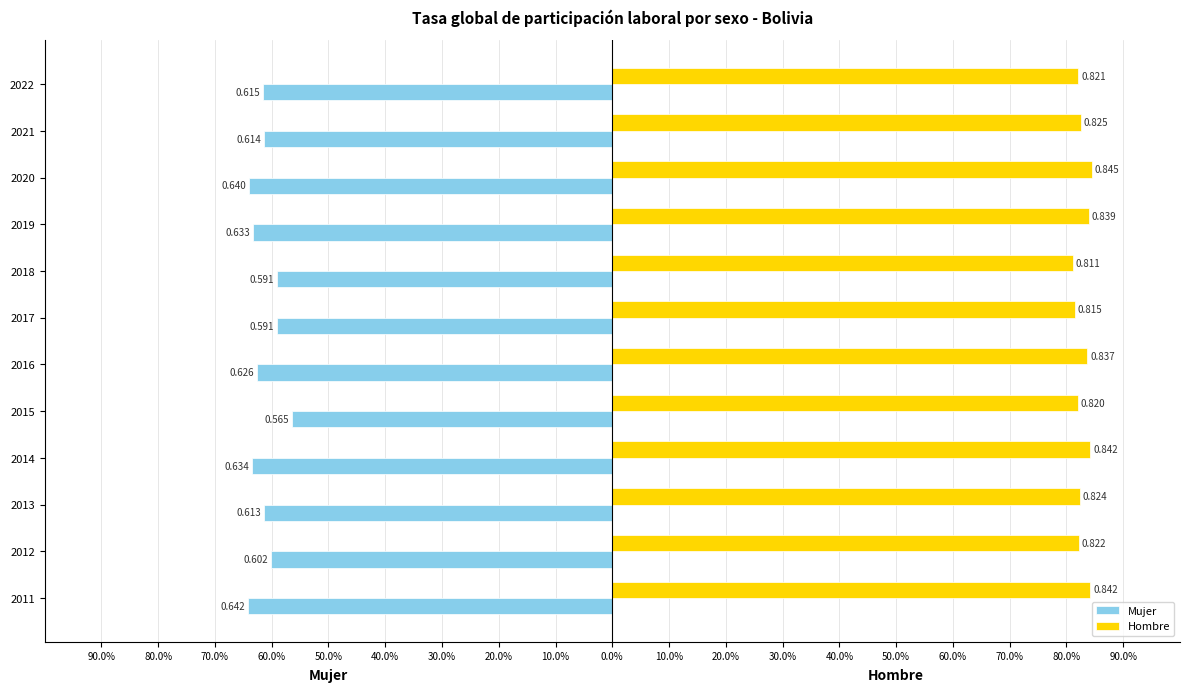

At how many categories does at least one series exceed 0?

12